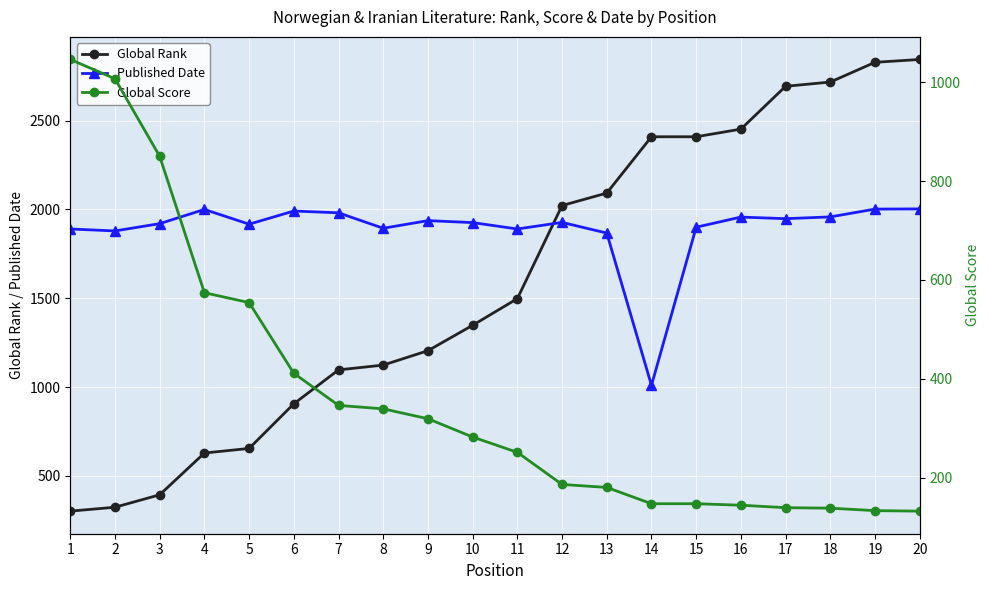

Where do Global Rank and Published Date first cross each other?

11 and 12